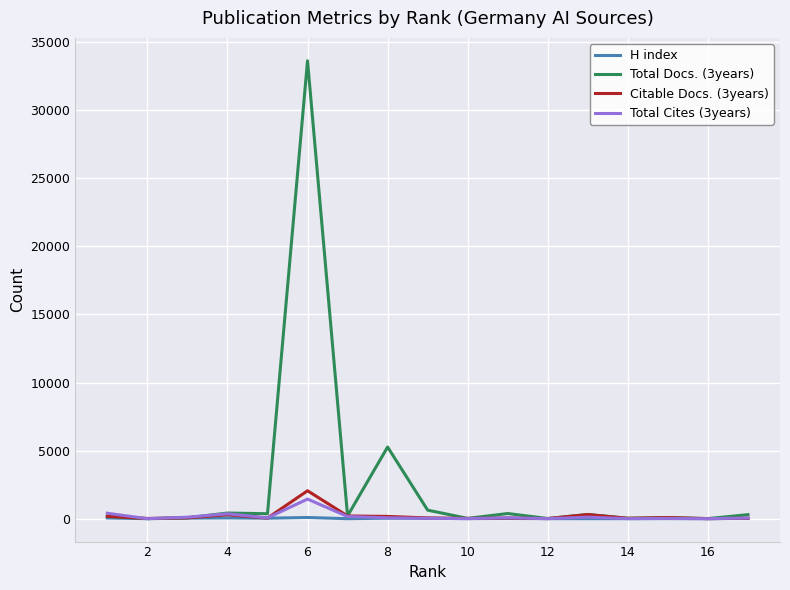

What is the maximum value shown in the chart?

33633